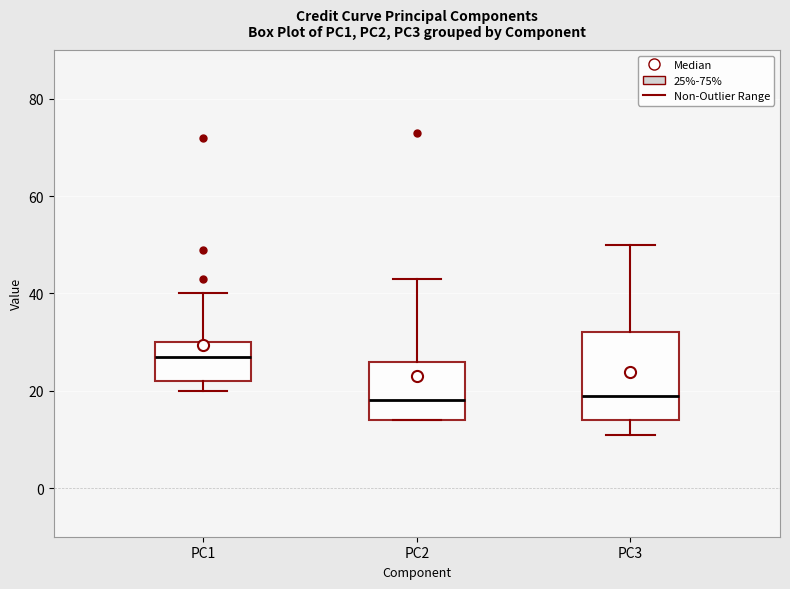

Which box's median line is the highest?

PC1